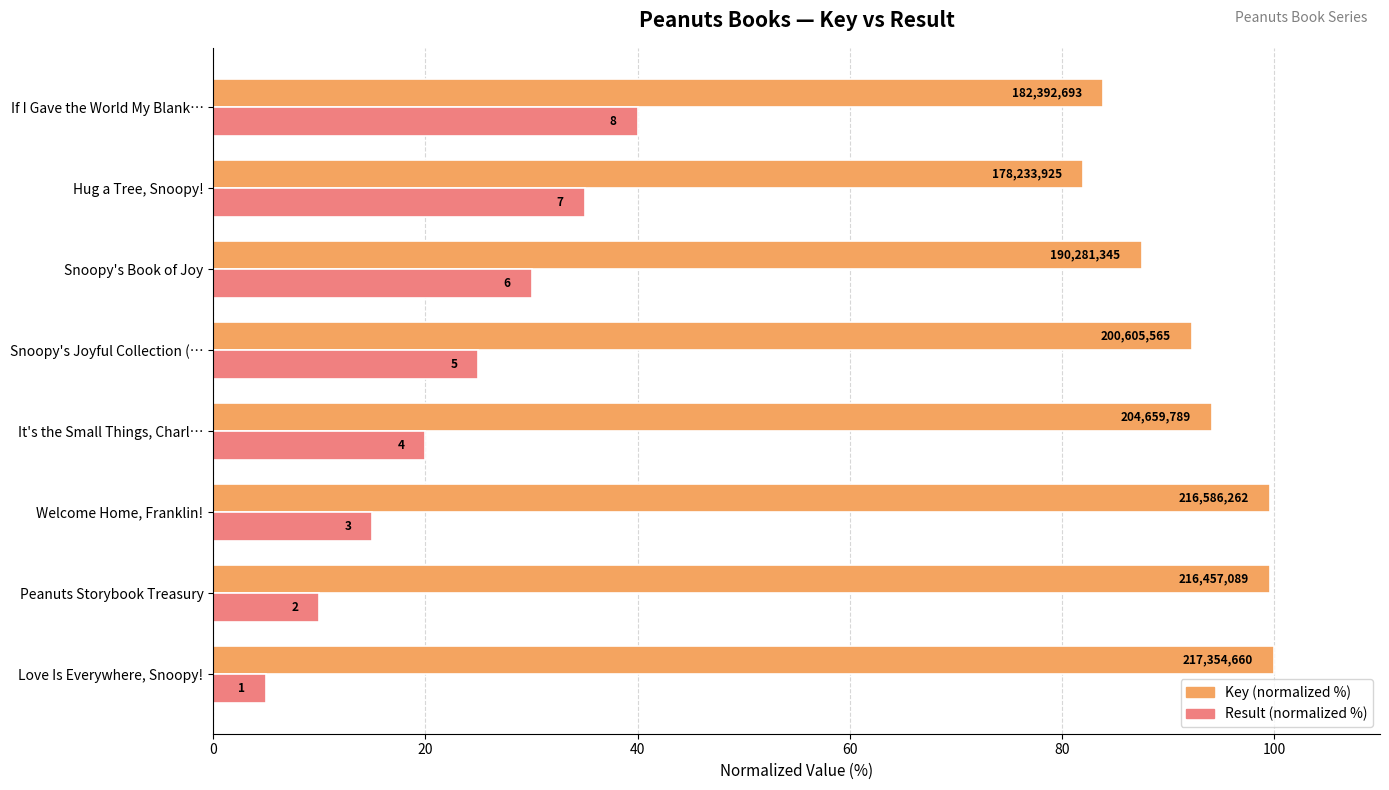

What are all the series names shown in the legend?

Key (normalized %), Result (normalized %)